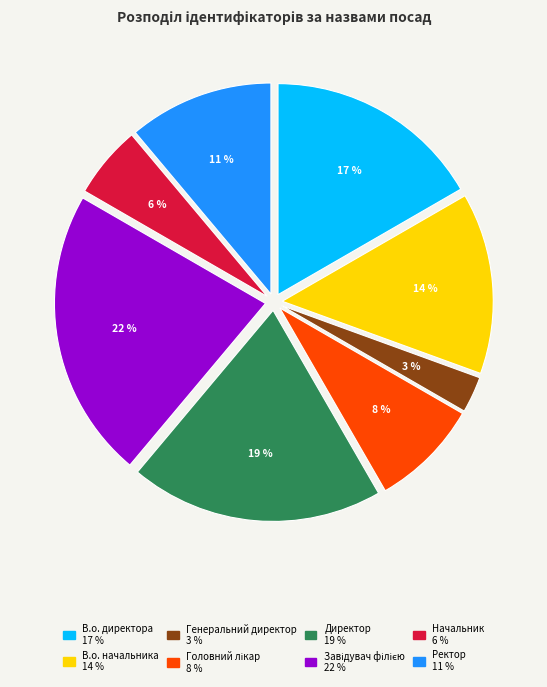

What is the smallest slice in the pie chart?

Генеральний директор